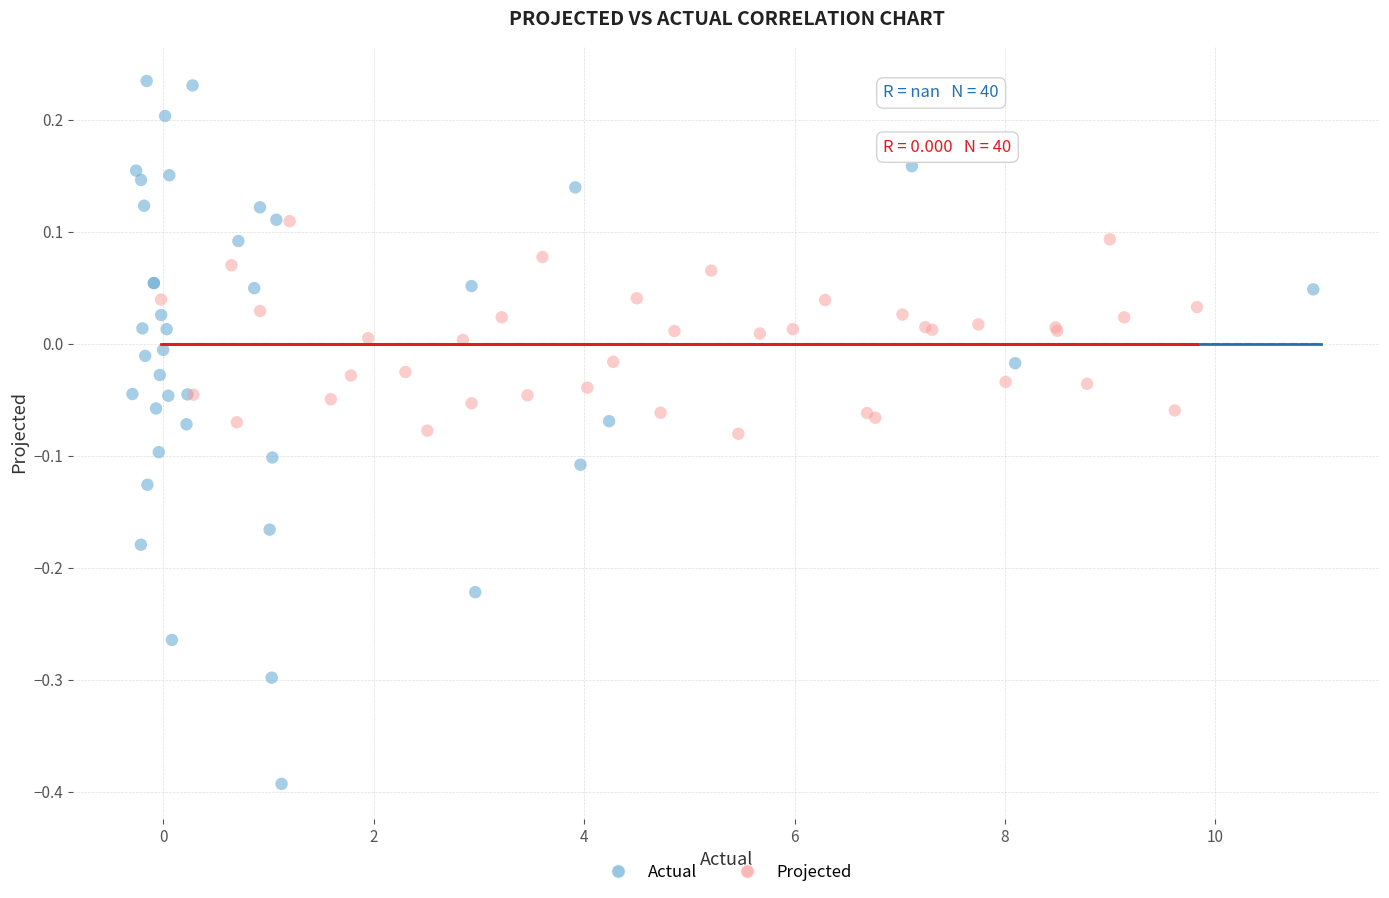

Which series has the largest Y range (max minus min)?

Actual